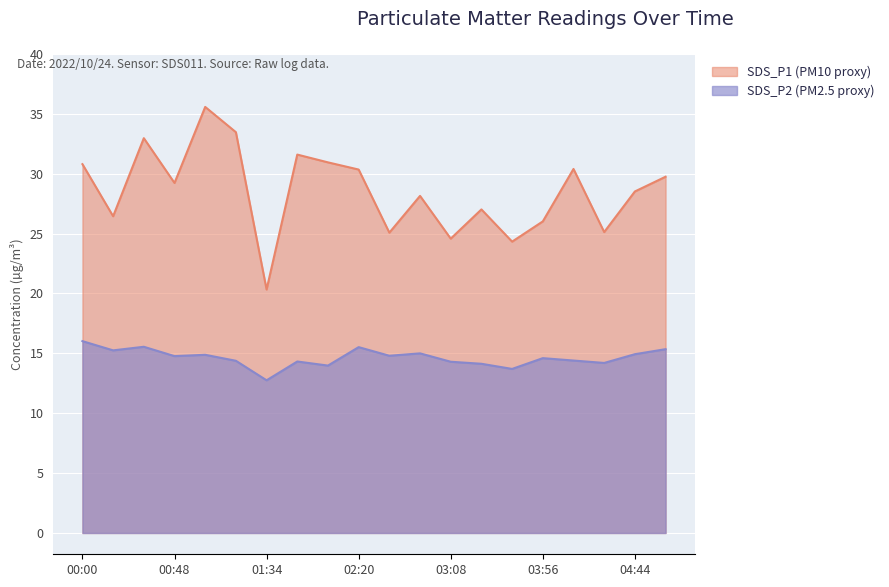

What position from the right is 01:01?

16